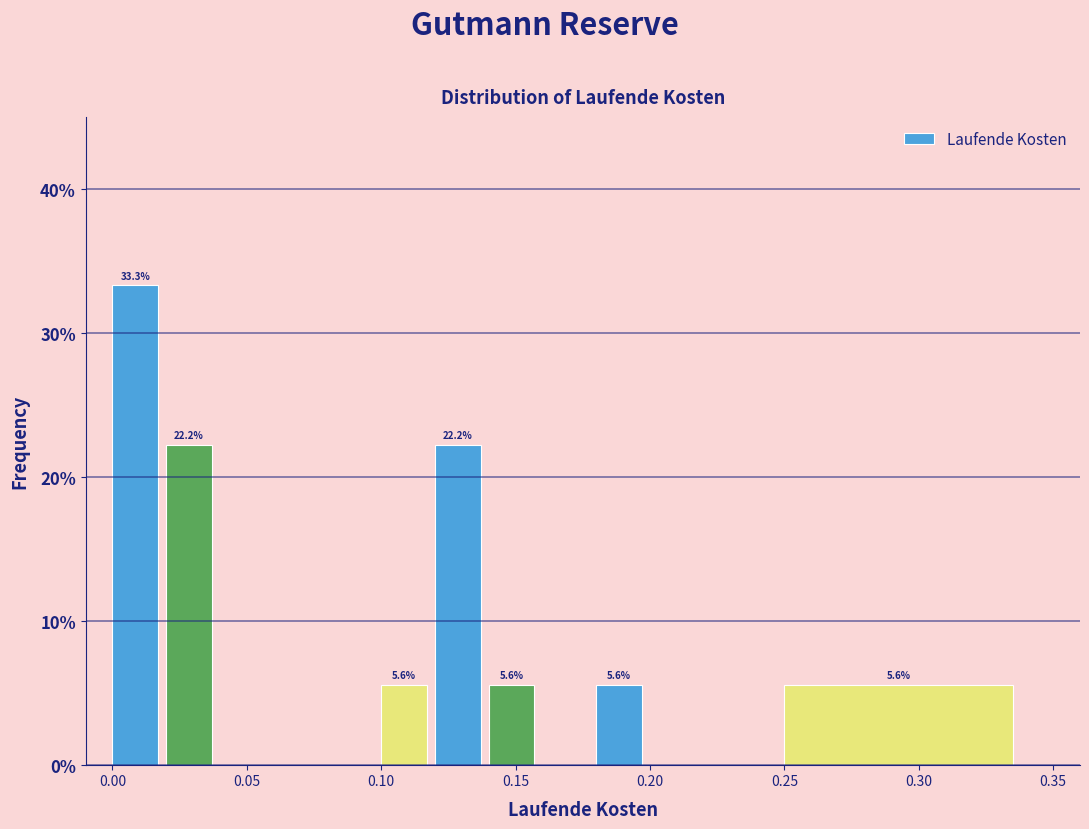

Over which range of the x-axis is the bar tallest?

0.00 to 0.02